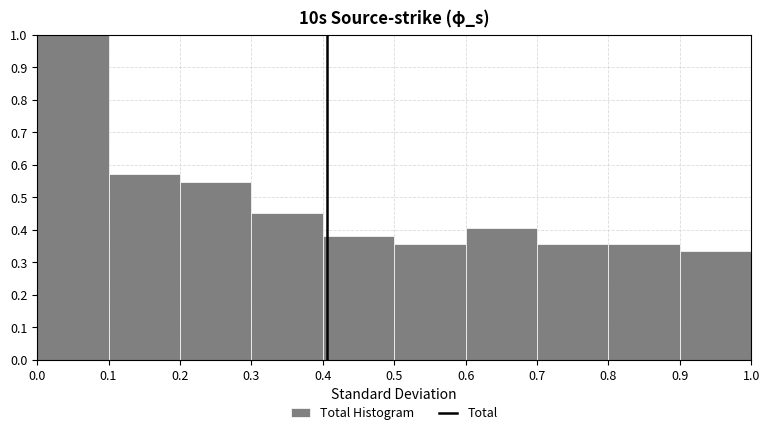

Reading left to right, list every bar in this chart as the range it spans on the x-axis followed by its height. The values are not printed on the chart, so give them approximately, as read against the axis.

0.0 to 0.1: 1.00
0.1 to 0.2: 0.57
0.2 to 0.3: 0.55
0.3 to 0.4: 0.45
0.4 to 0.5: 0.38
0.5 to 0.6: 0.36
0.6 to 0.7: 0.40
0.7 to 0.8: 0.36
0.8 to 0.9: 0.36
0.9 to 1.0: 0.33